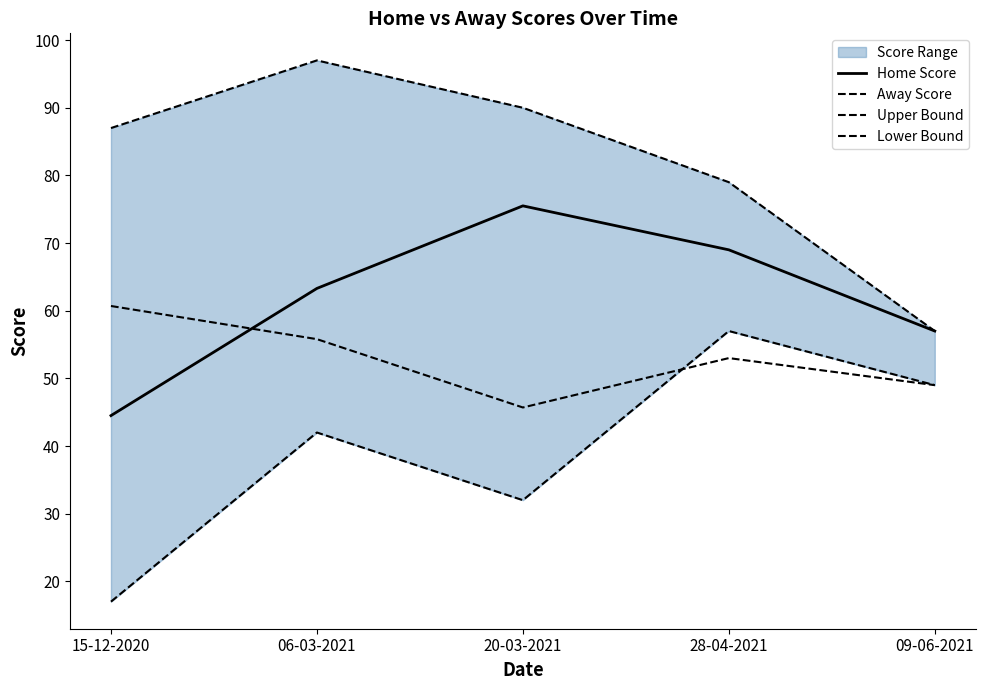

The Home Score series shows 48.1 at 20-03-2021. True or false?

False